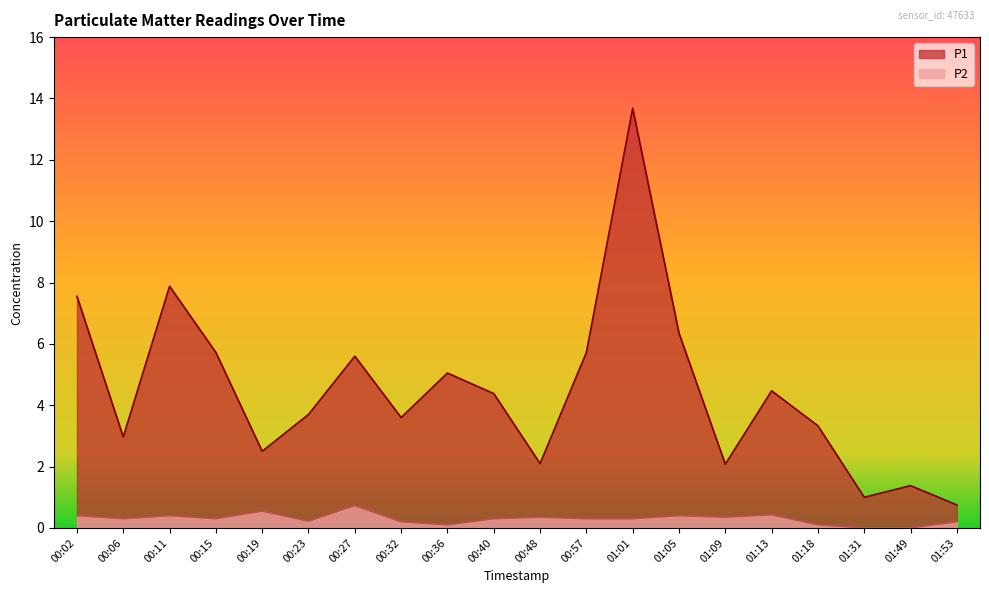

What is the label of the 17th point from the left?

01:18